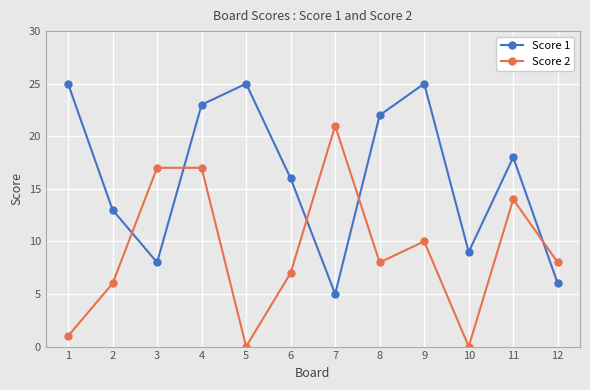

How many lines are shown in the chart?

2